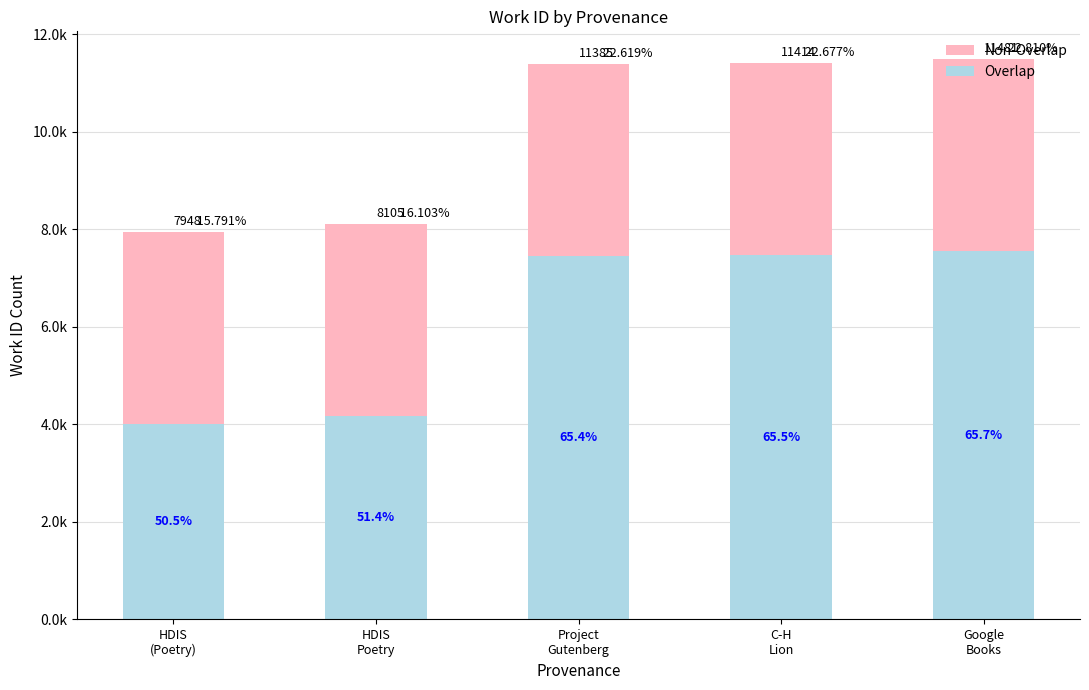

Which series has the largest total across all categories?

Overlap